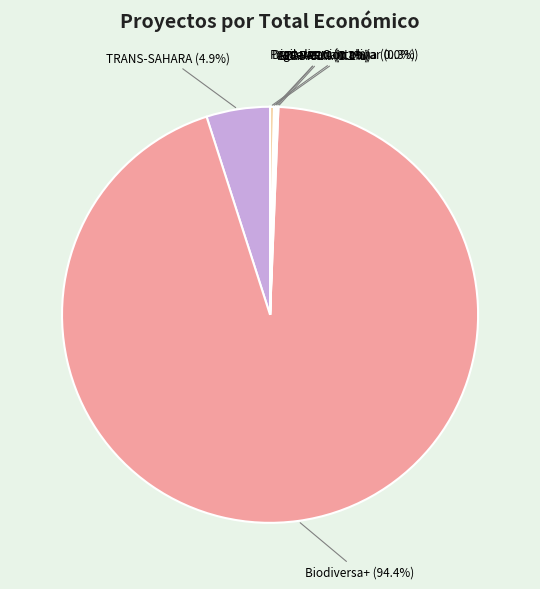

What portion of the pie excludes TRANS-SAHARA?

95.1%